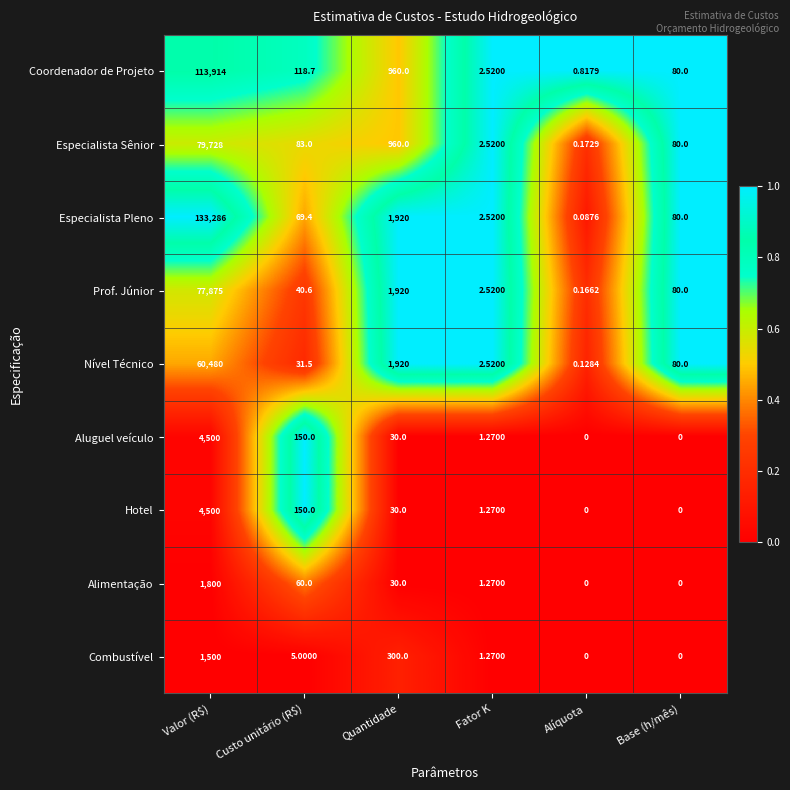

What is the total value across all series at Base (h/mês)?

400.0